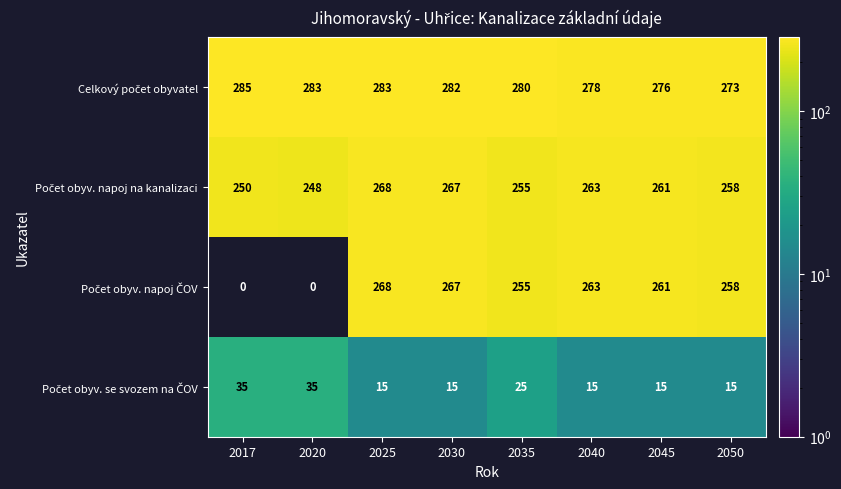

What is the spread (max minus min) of values at 2017?

285